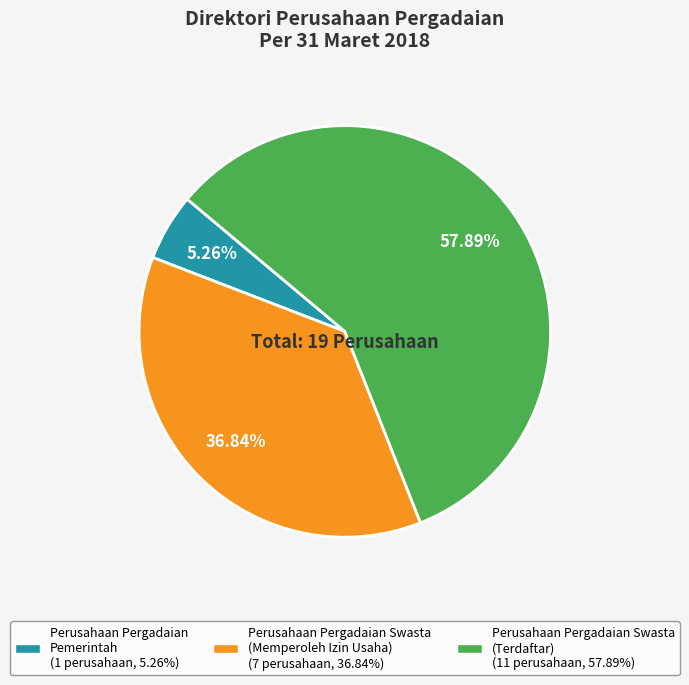

Does any single category account for the majority?

Yes